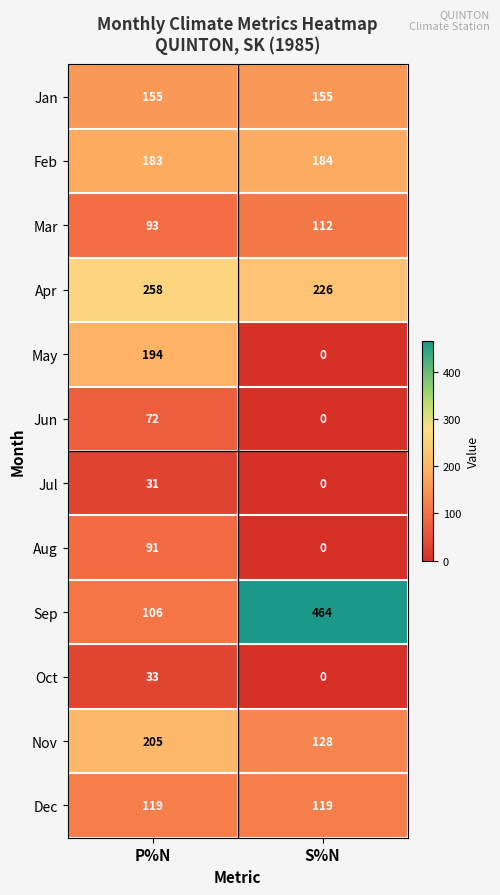

Rank the categories by Apr value from highest to lowest.

P%N, S%N